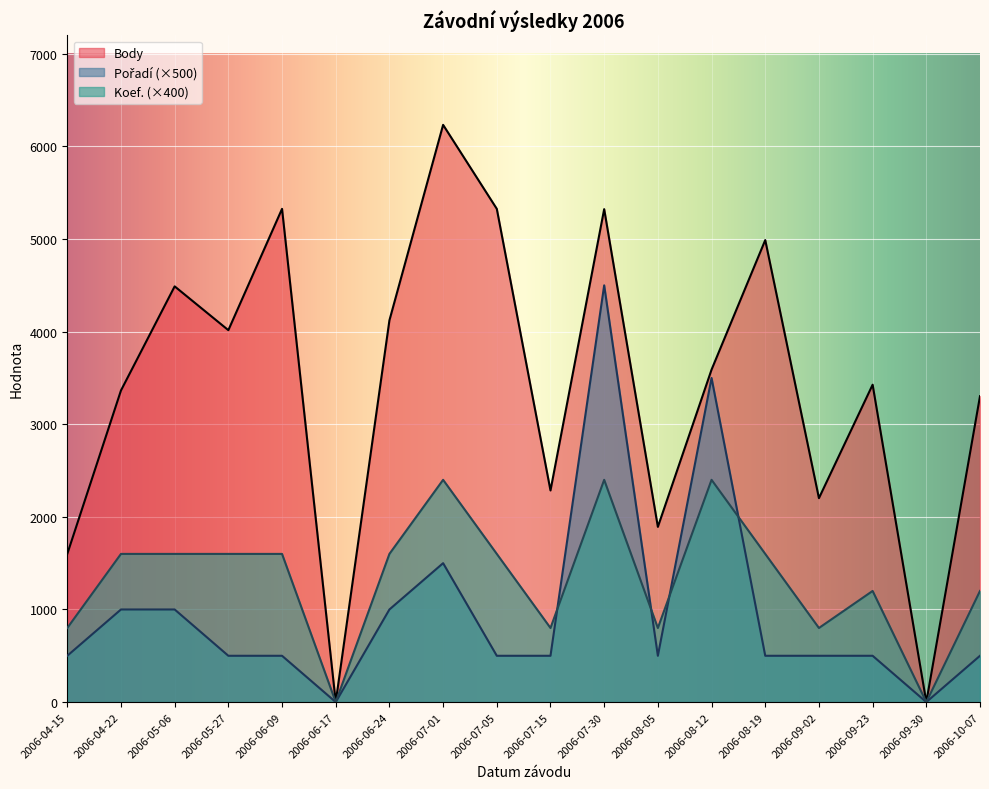

Reading right to left, what are all the values shown in this chart?

Body: 3303	0	3427	2202	4989	3590	1892	5323	2285	5326	6233	4122	0	5326	4016	4489	3365	1600
Pořadí: 500	0	500	500	500	3500	500	4500	500	500	1500	1000	0	500	500	1000	1000	500
Koef.: 1200	0	1200	800	1600	2400	800	2400	800	1600	2400	1600	0	1600	1600	1600	1600	800